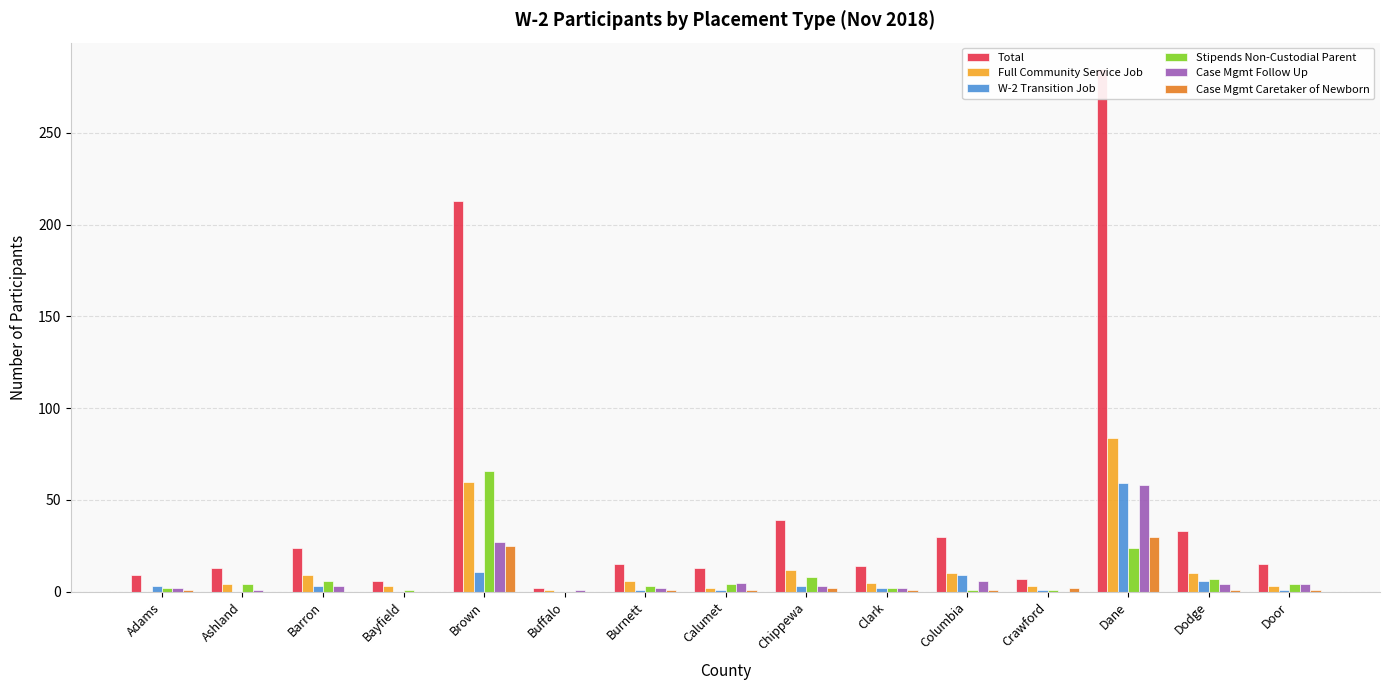

At which label does W-2 Transition Job reach its minimum?

Ashland